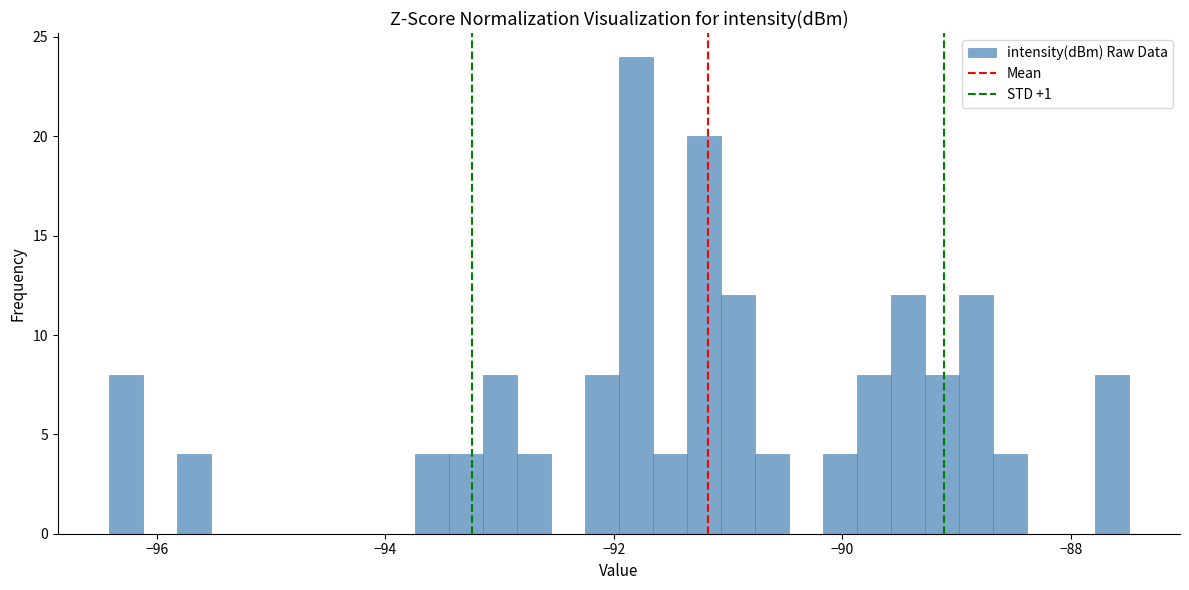

Around what value on the x-axis is the tallest bar? Give the approximate position of its centre, as read against the axis.

-91.8